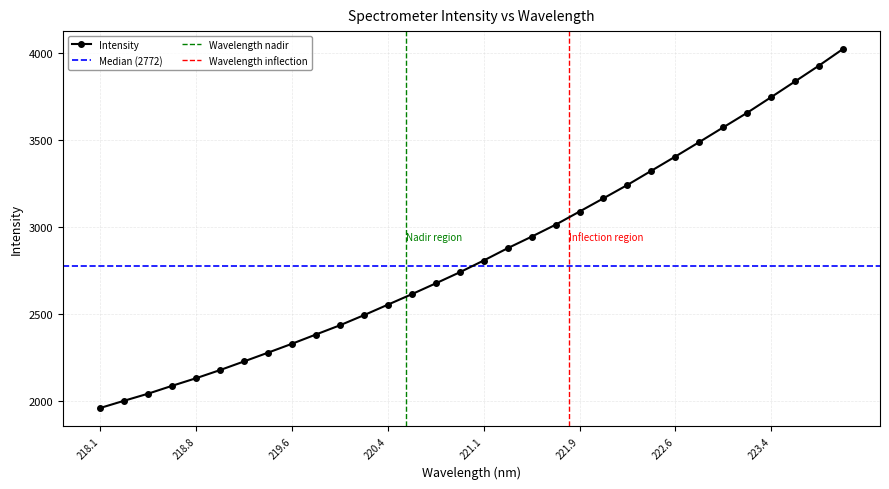

True or false: the data has more than 2 interior local peaks.

False